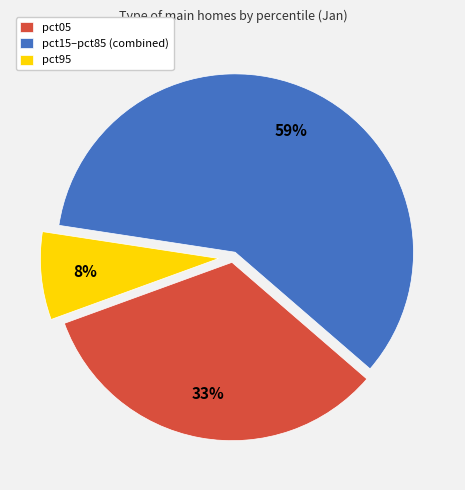

Which slice is the largest?

pct15–pct85 (combined)